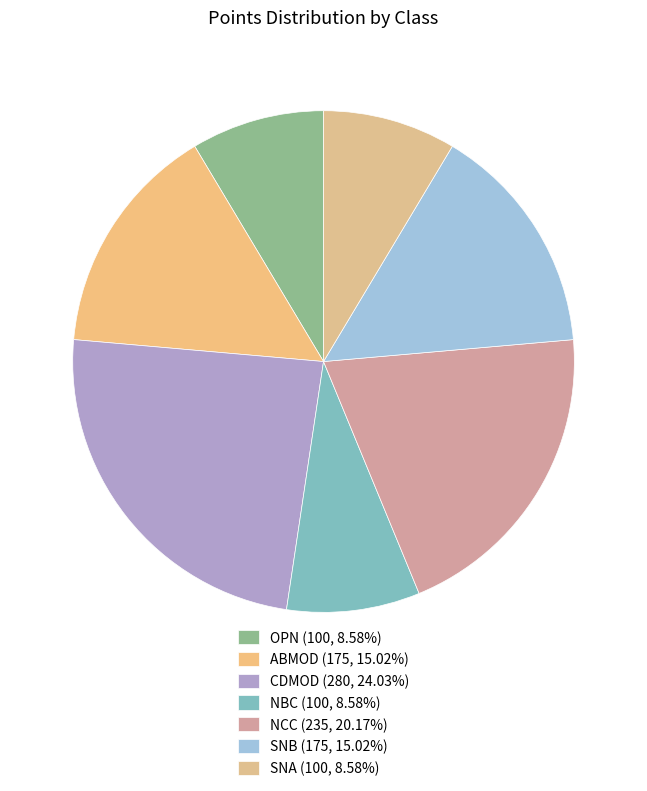

To the nearest percent, what is the difference between the largest and smallest slice percentages?

15%